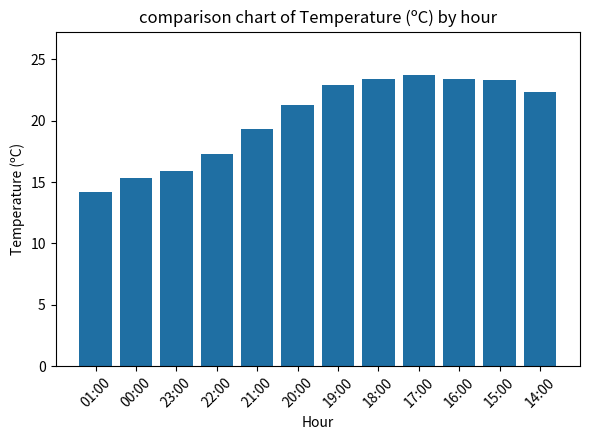

What is the difference between the values at 23:00 and 17:00?

7.8